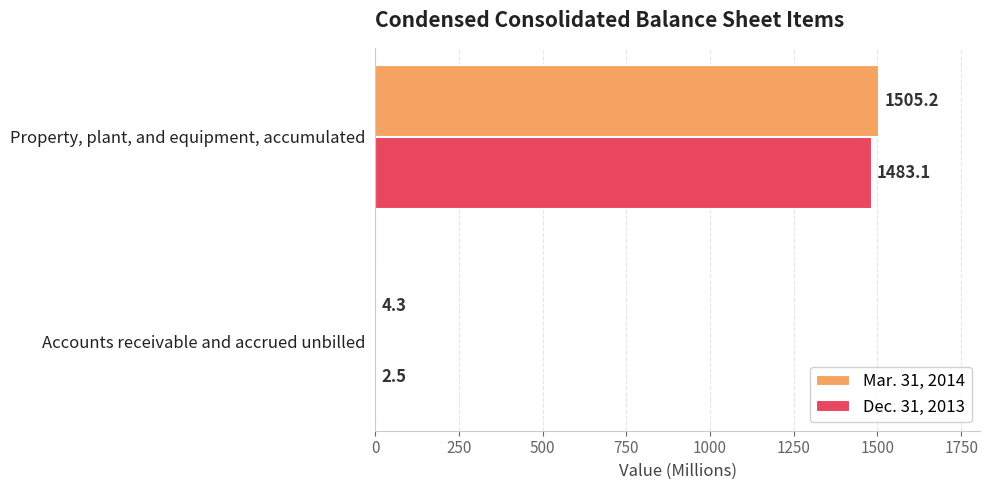

What is the highest value of the Mar. 31, 2014 series?

1505.2